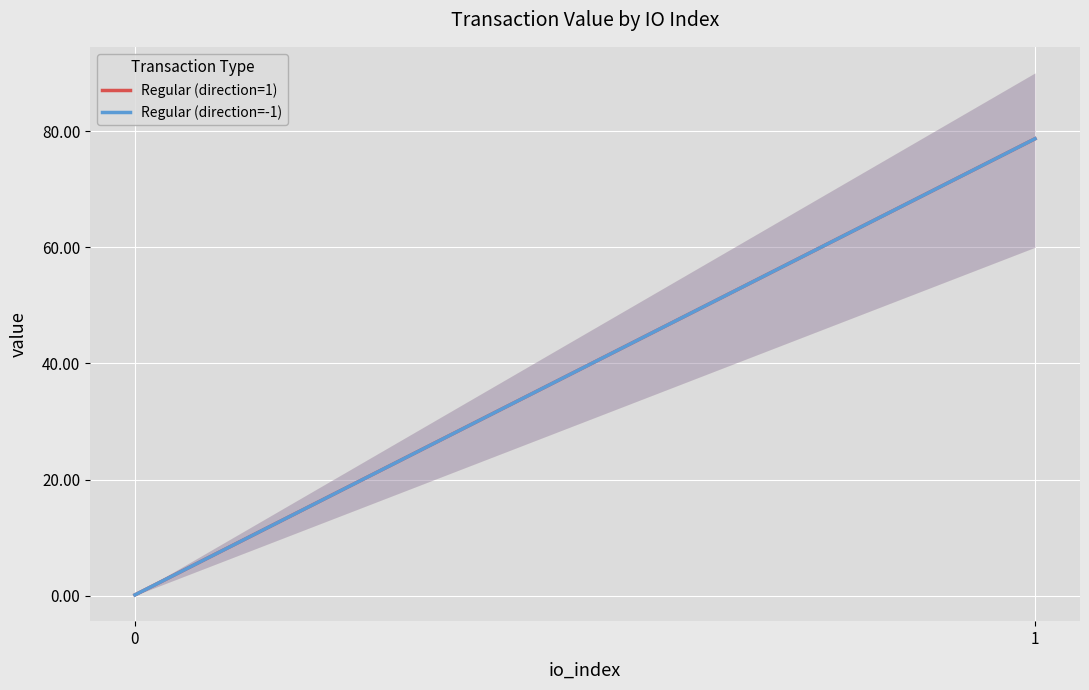

What is the highest value of the Regular (direction=-1) series?

78.7